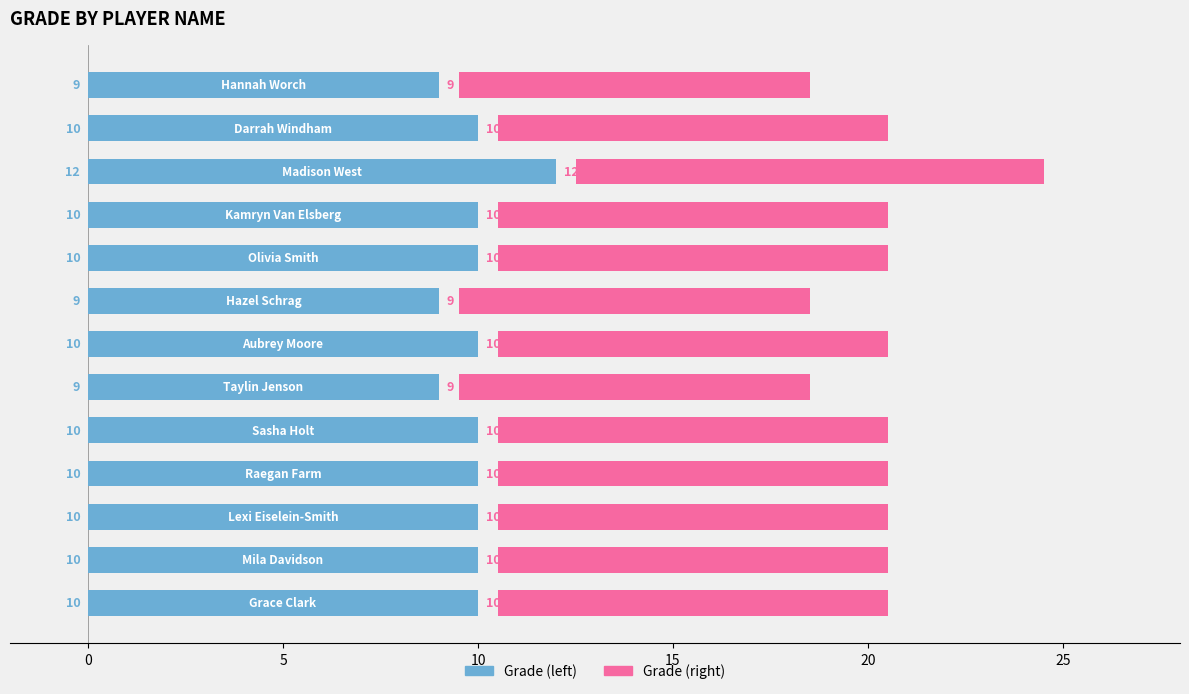

What is the approximate value at 9?

10